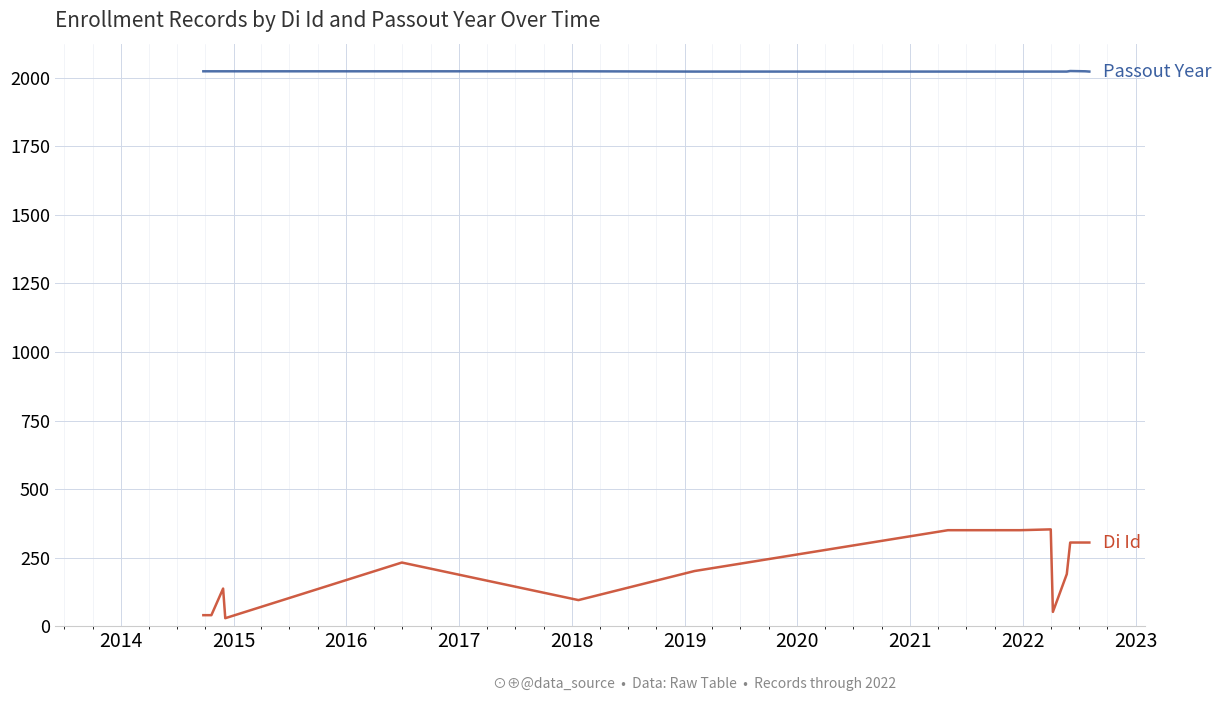

How many lines are shown in the chart?

2